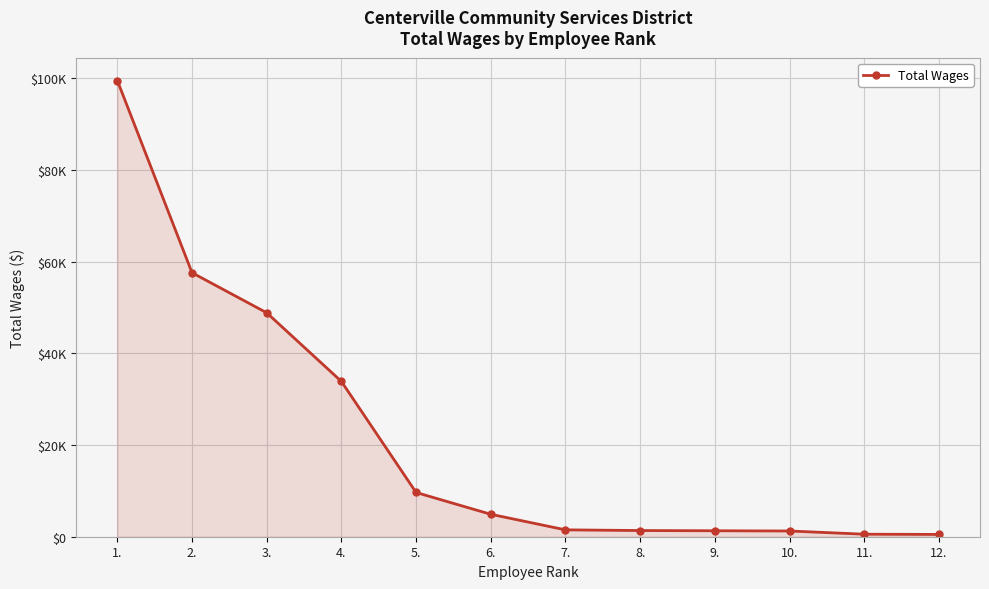

List the labels in order of value, smallest first.

12., 11., 10., 9., 8., 7., 6., 5., 4., 3., 2., 1.